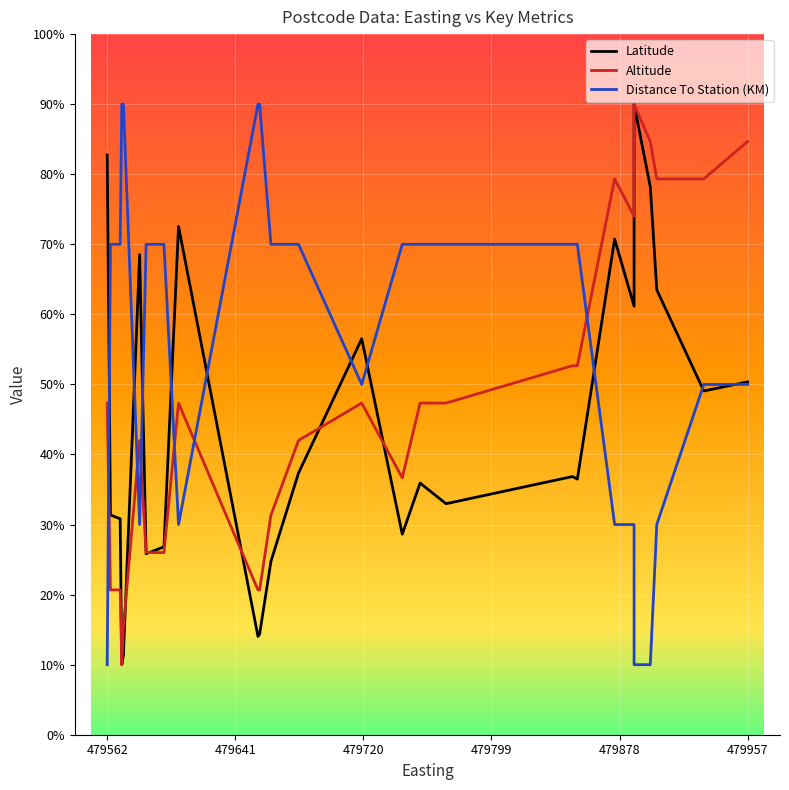

Which category has the lowest value in the Distance To Station (KM) series?

479562